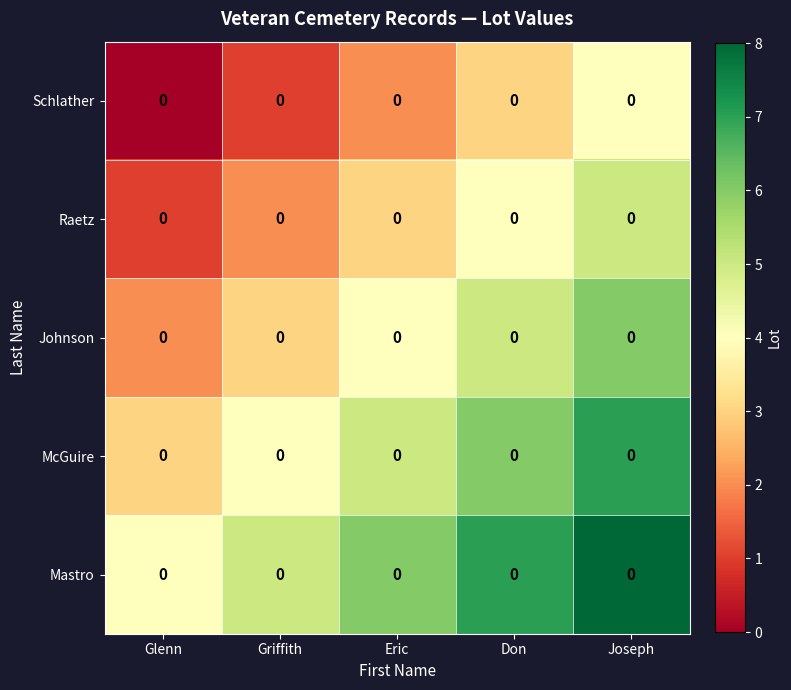

Which label corresponds to the largest value in the chart?

Joseph